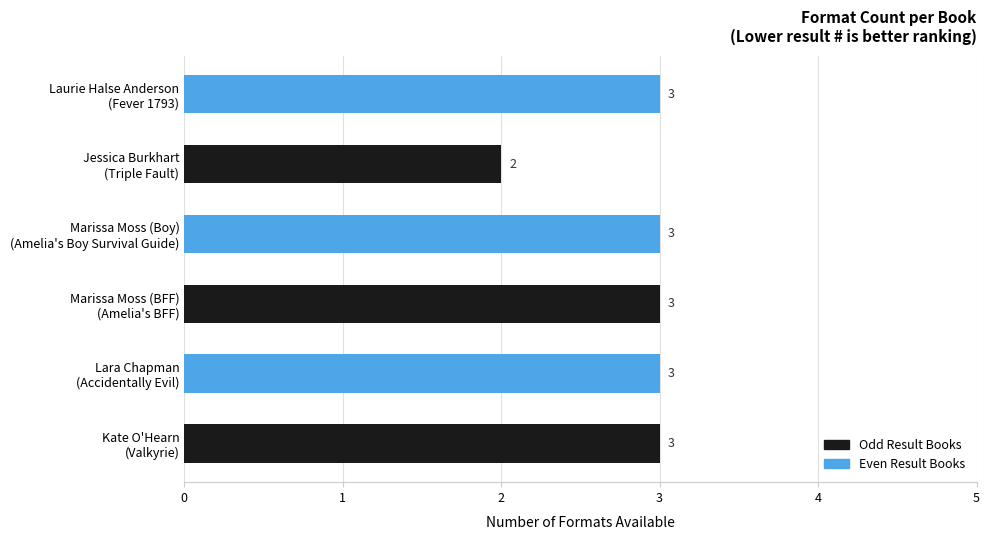

Which series has the largest range (max minus min)?

Odd Result Books